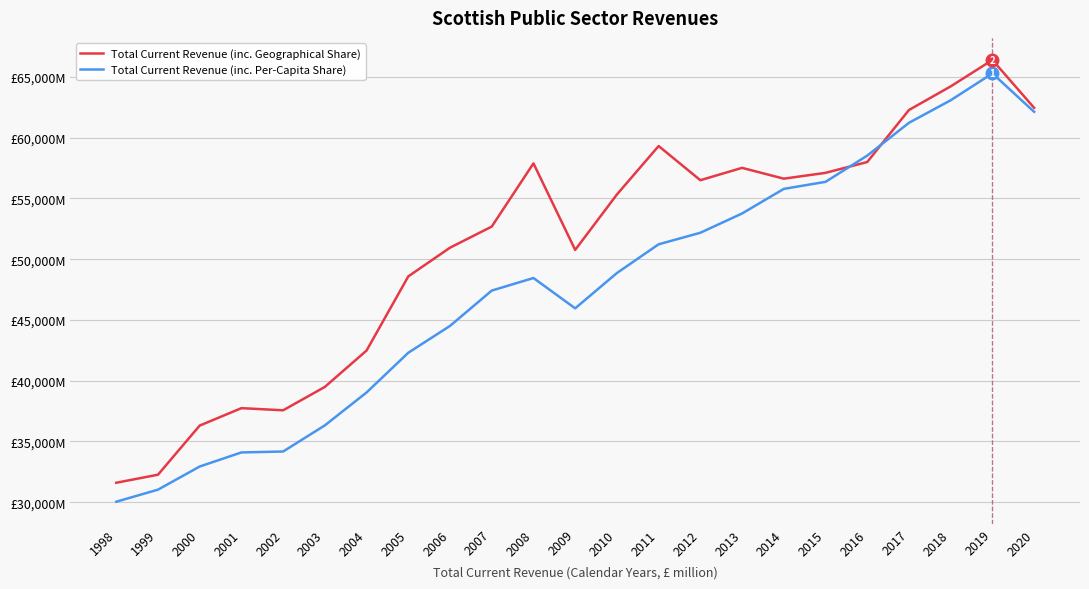

What is the sum of all Total Current Revenue (inc. Geographical Share) values?

1173974.9